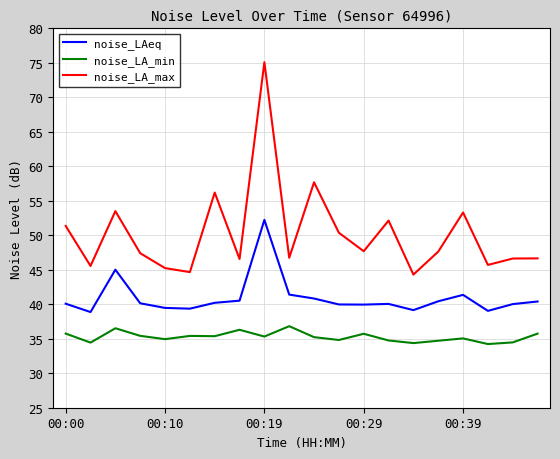

How many lines are shown in the chart?

3